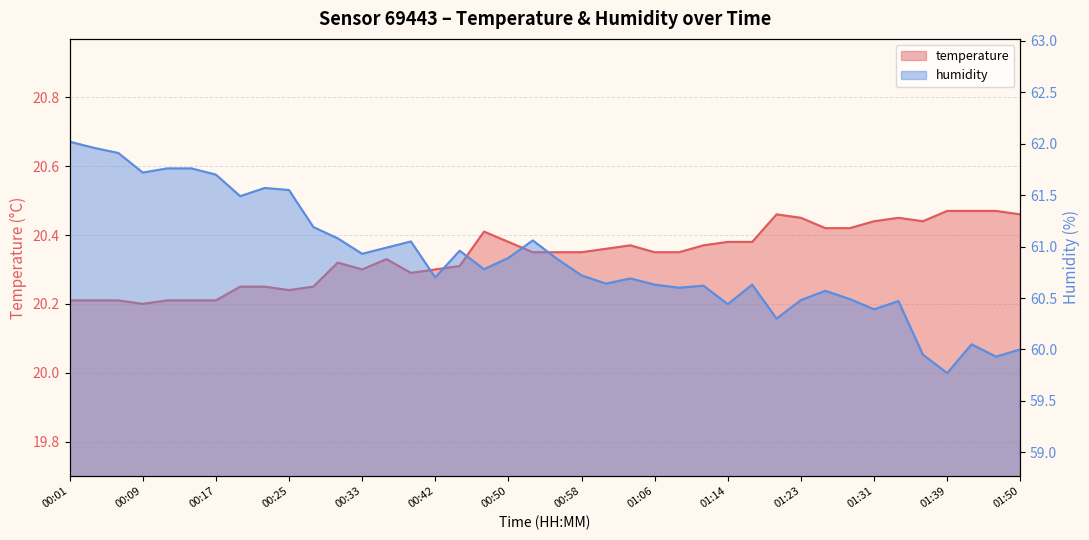

At which category is the sum across all series the highest?

00:01